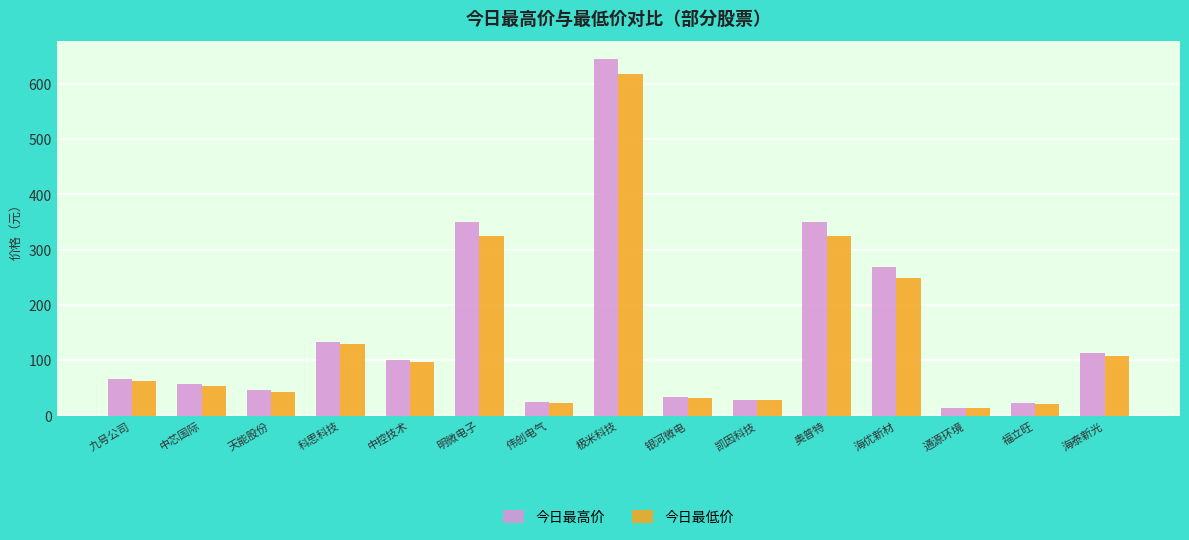

Rank the series by their average value, from lowest to highest.

今日最低价, 今日最高价